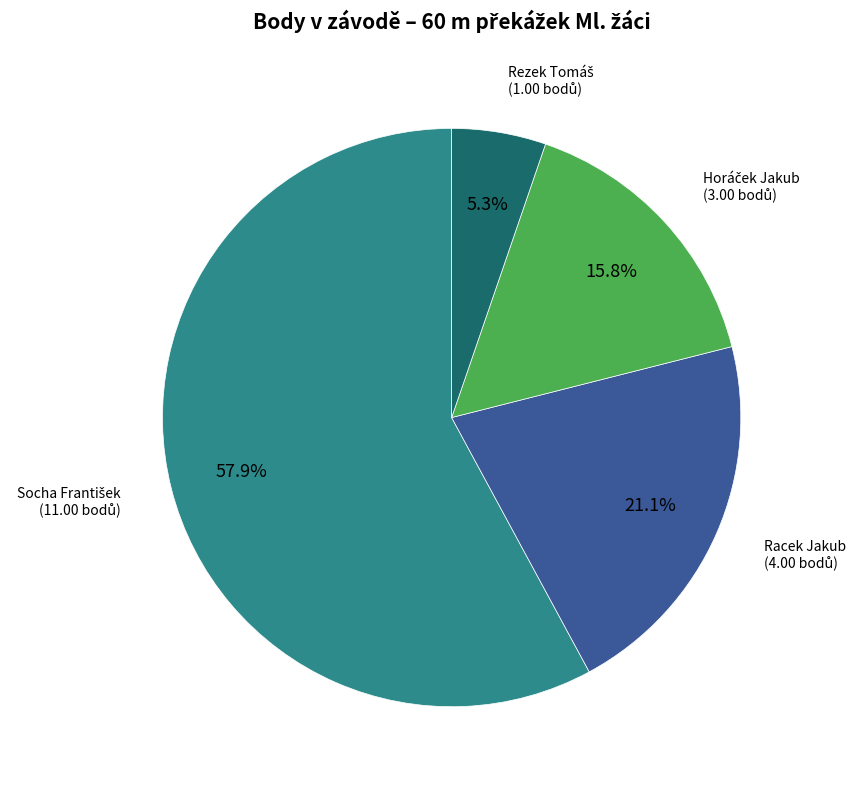

Is there any slice that represents more than half of the pie?

Yes